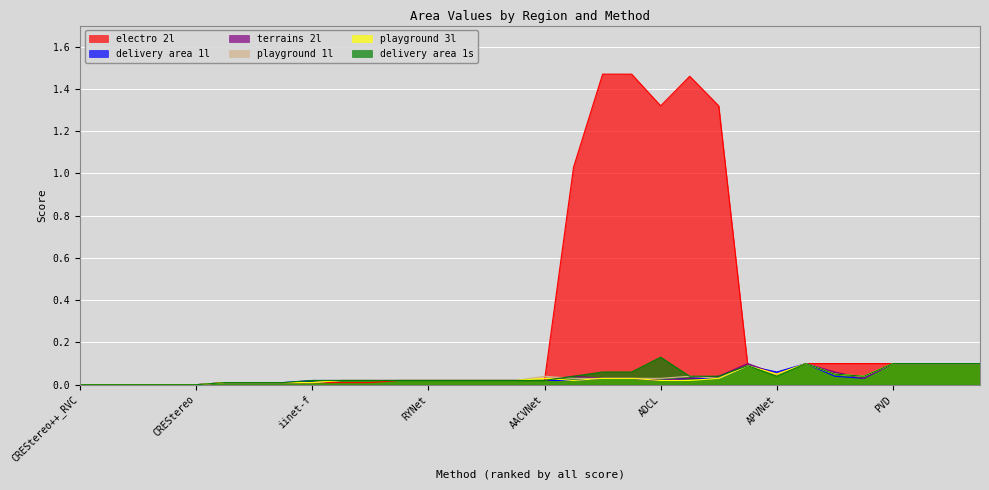

What is the sum of the electro 2l values at SHD and AASNet?

0.1